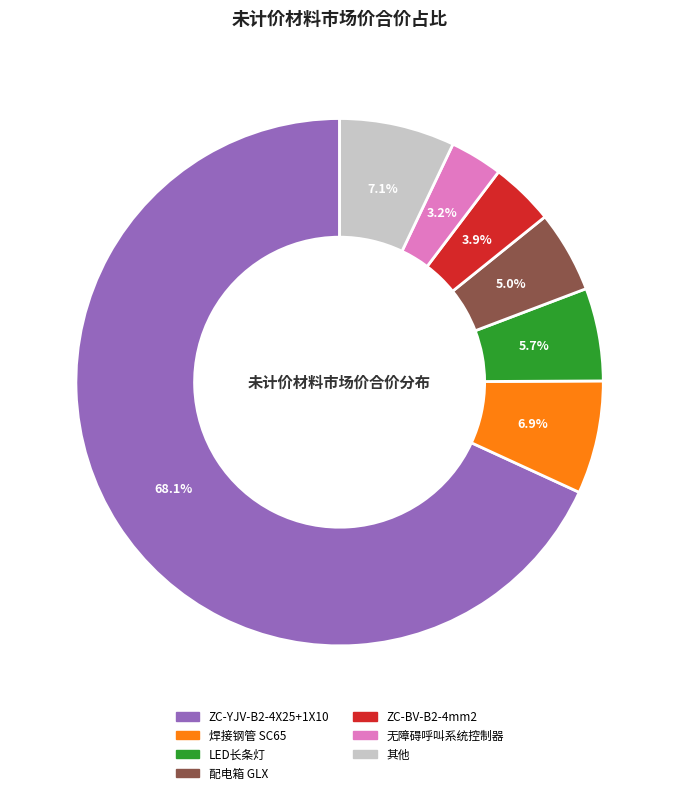

Is there a majority slice in this chart?

Yes